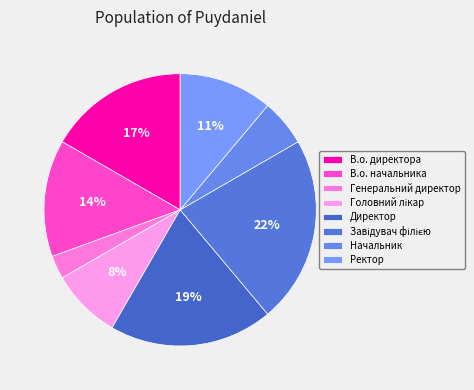

Count the number of slices in the pie.

8